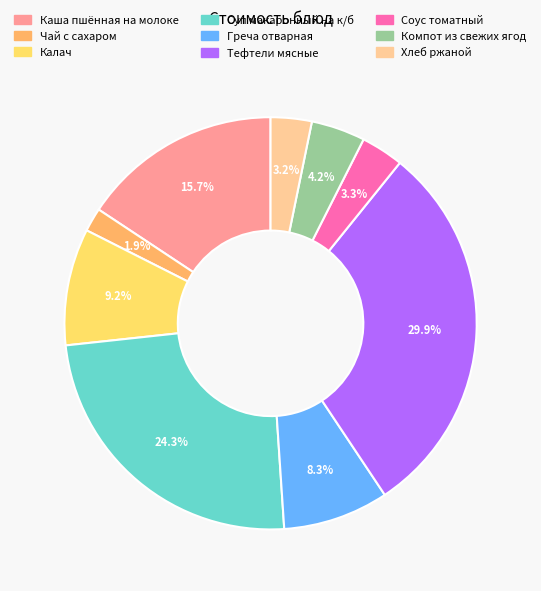

Is Соус томатный the majority of the pie?

No